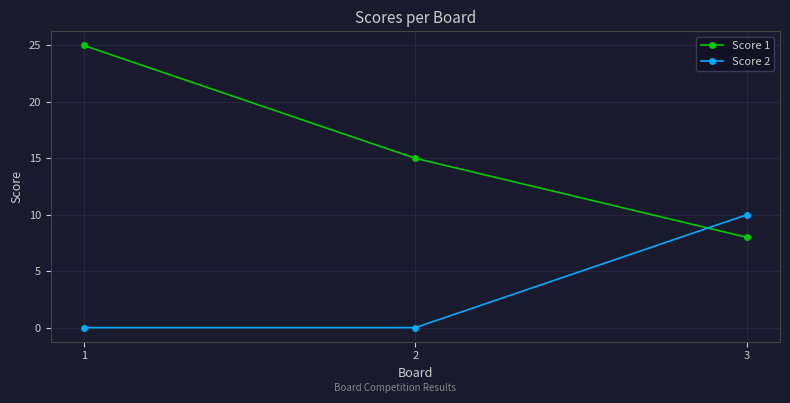

Which series has the largest total across all categories?

Score 1